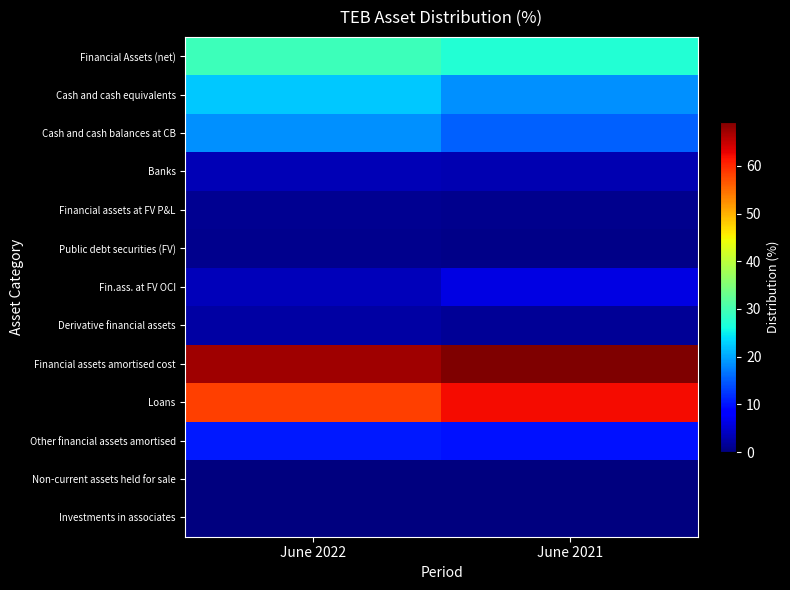

Which category has the lowest value across all series?

June 2022